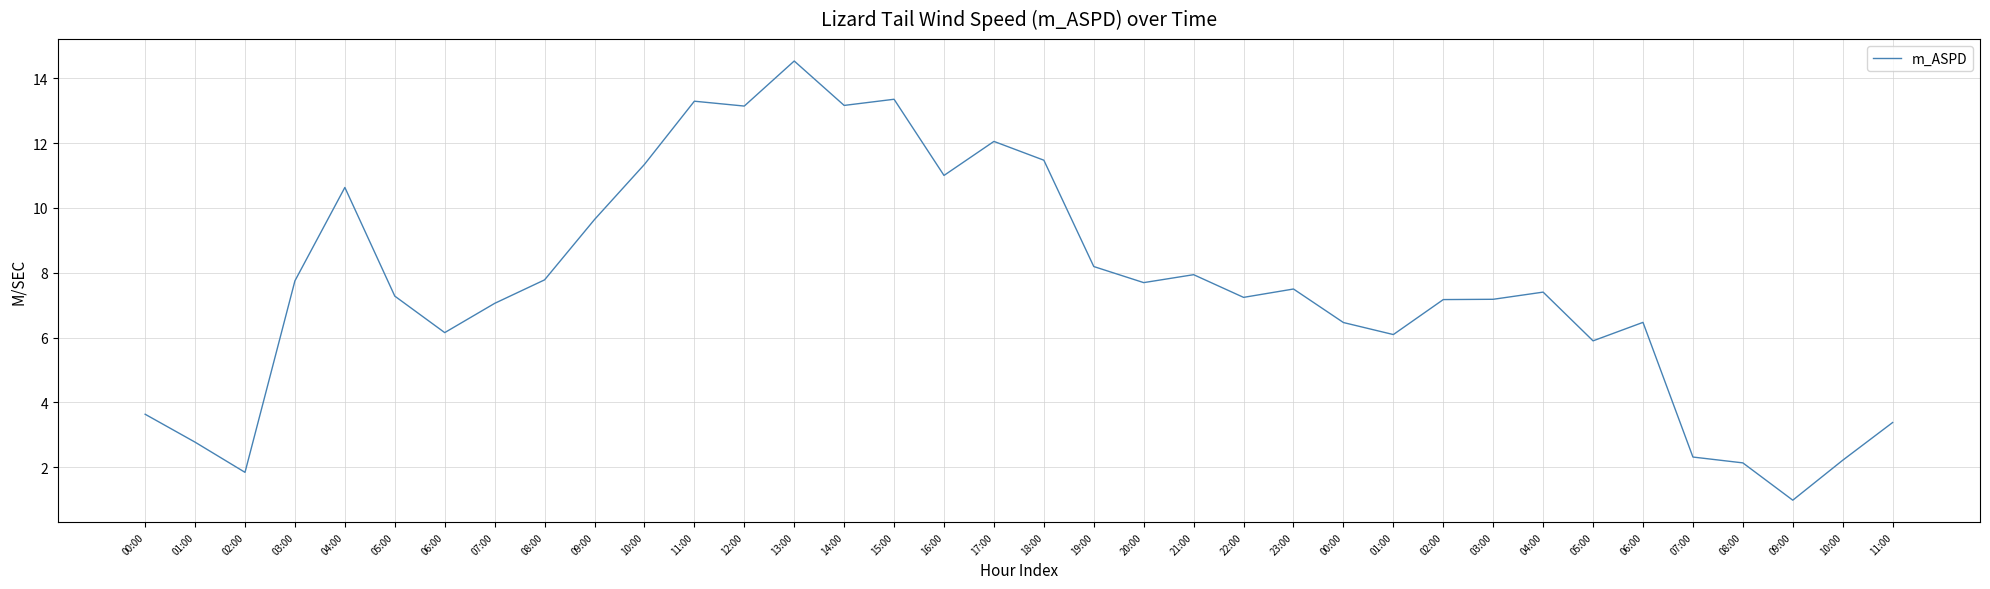

What is the change in value from 11:00 to 20:00?

-5.6